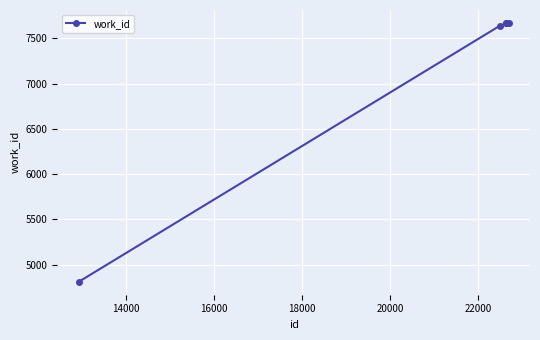

What is the smallest value displayed?

4812